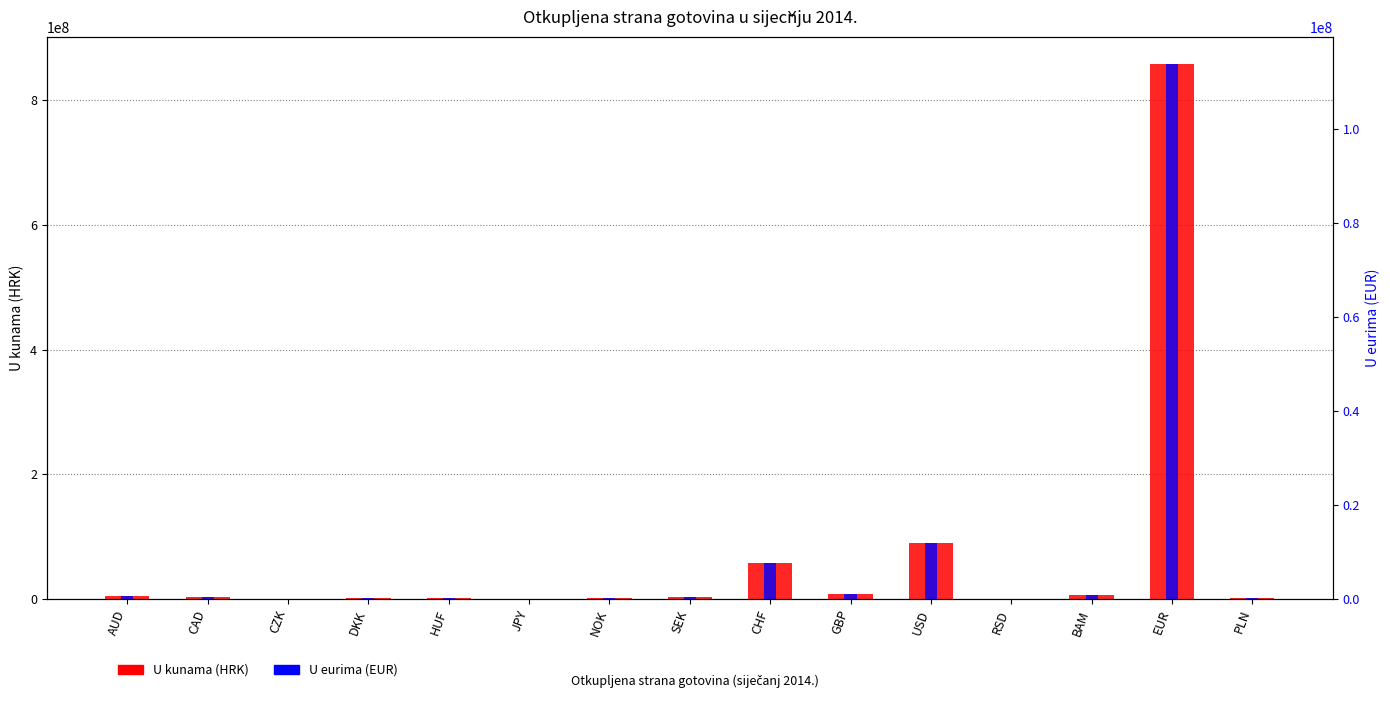

Which category has the highest value across all series?

EUR